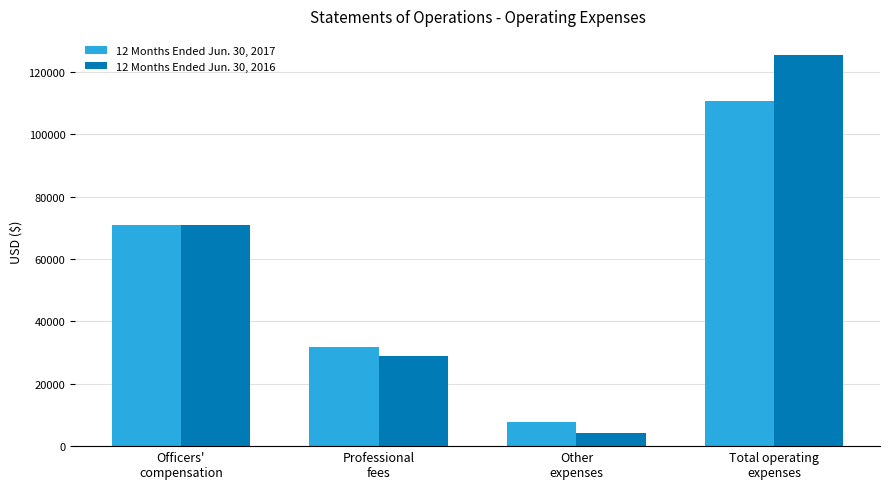

The 12 Months Ended Jun. 30, 2017 series shows 186315 at Total operating
expenses. True or false?

False